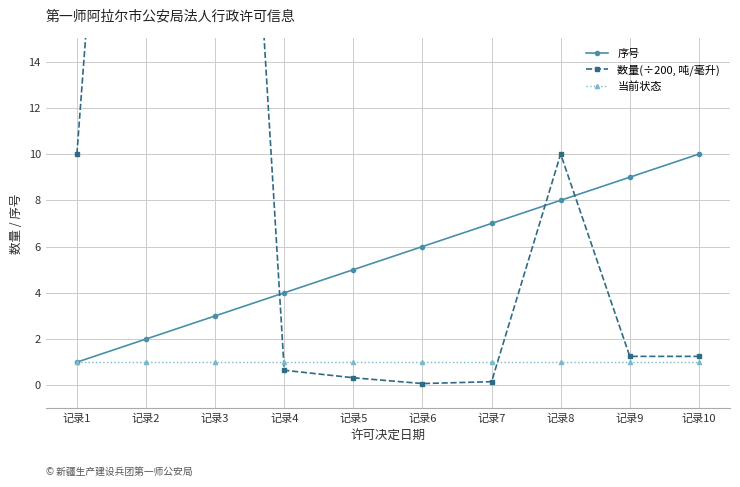

Where is 当前状态 nearest to the value 1?

记录1